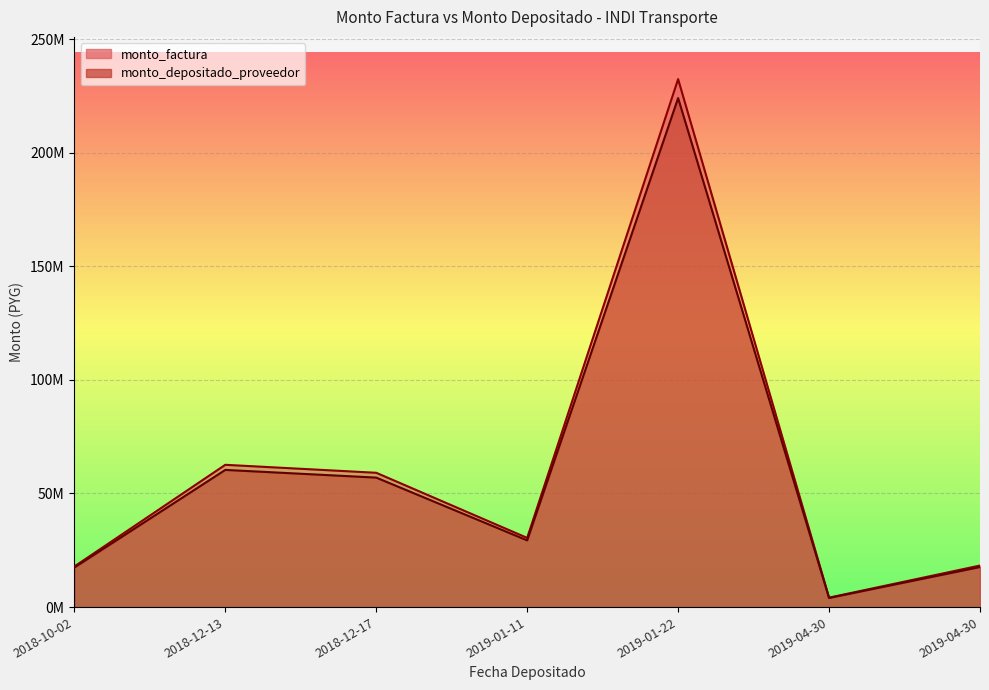

Read the monto_depositado_proveedor value at 2019-01-22, to the nearest 100.

224043200